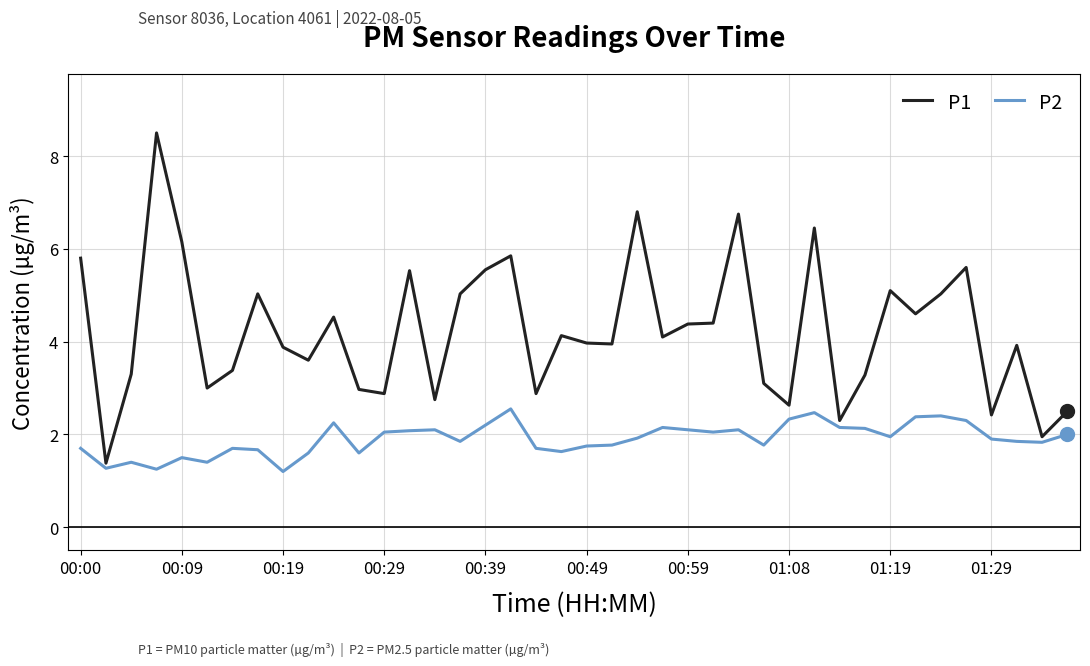

Which series has the largest range (max minus min)?

P1